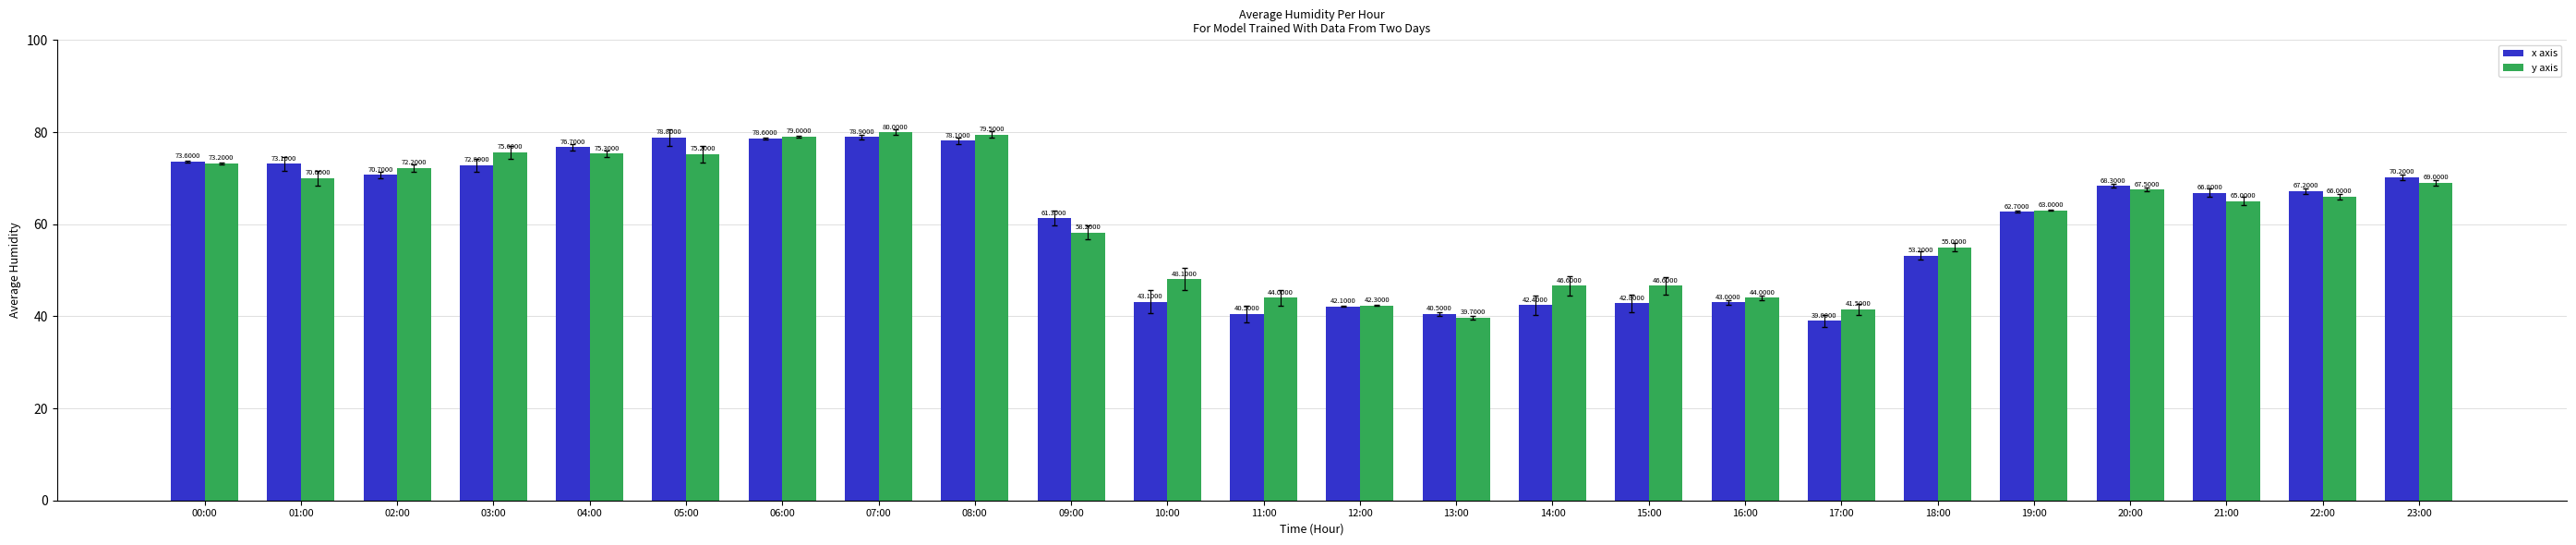

Which series has the largest total across all categories?

y axis